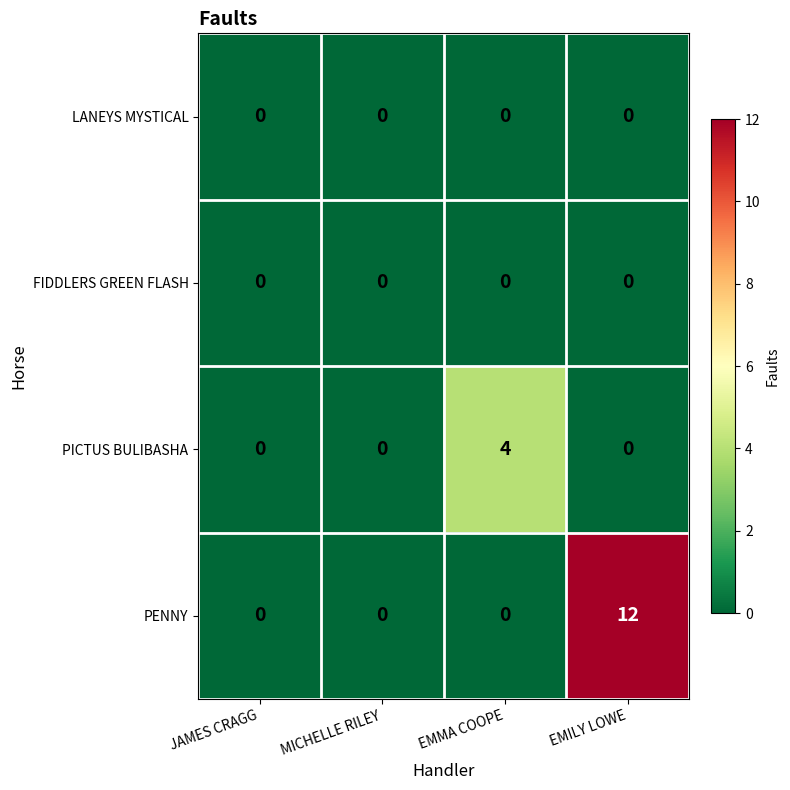

Which series has the widest spread of values?

PENNY